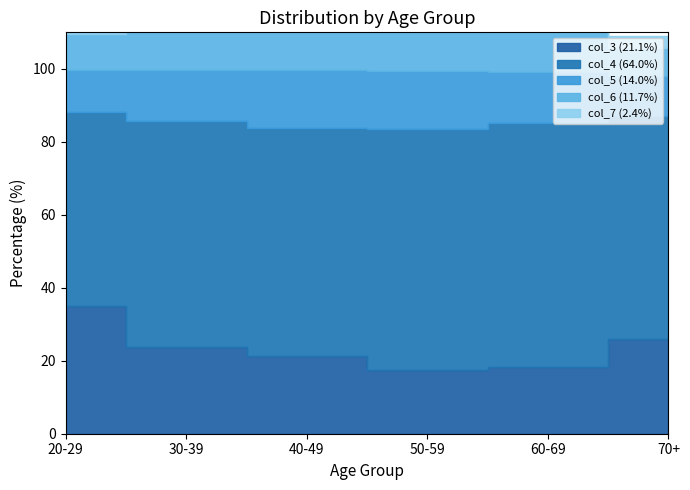

What is the difference between the col_6 (11.7%) values at 60-69 and 40-49?

2.5